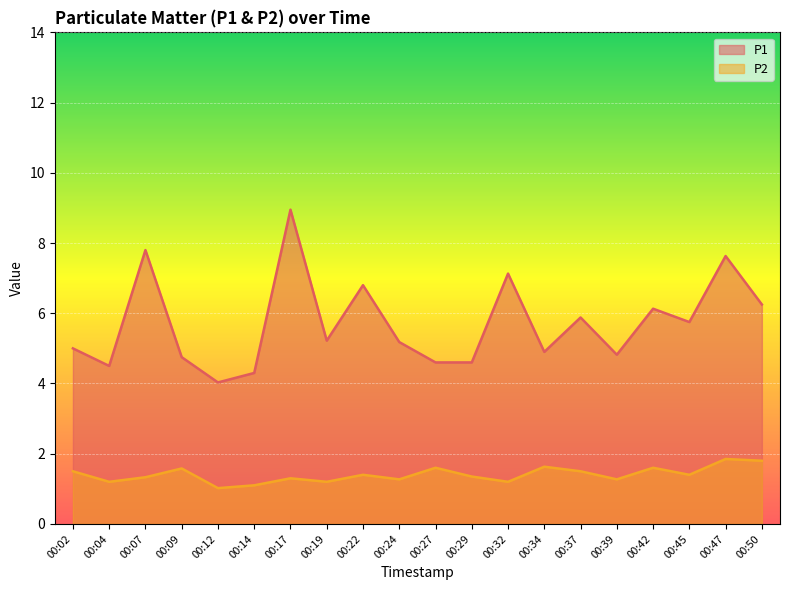

True or false: P1 and P2 cross at least once.

False